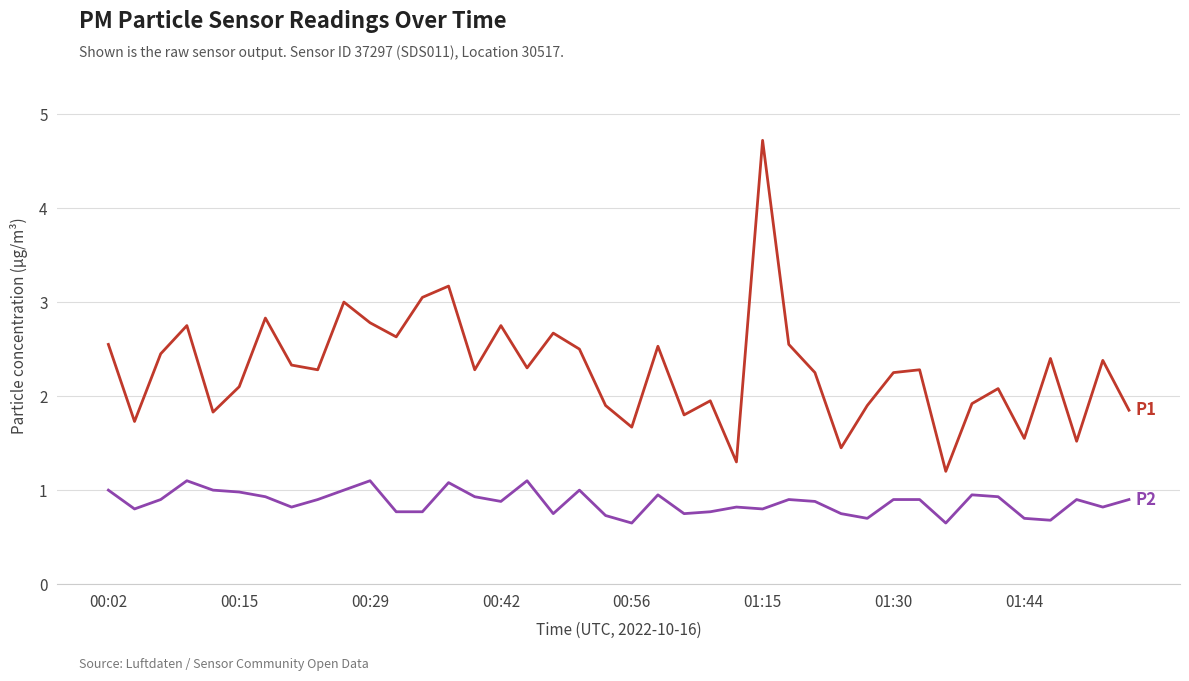

What is the smallest value displayed?

0.7